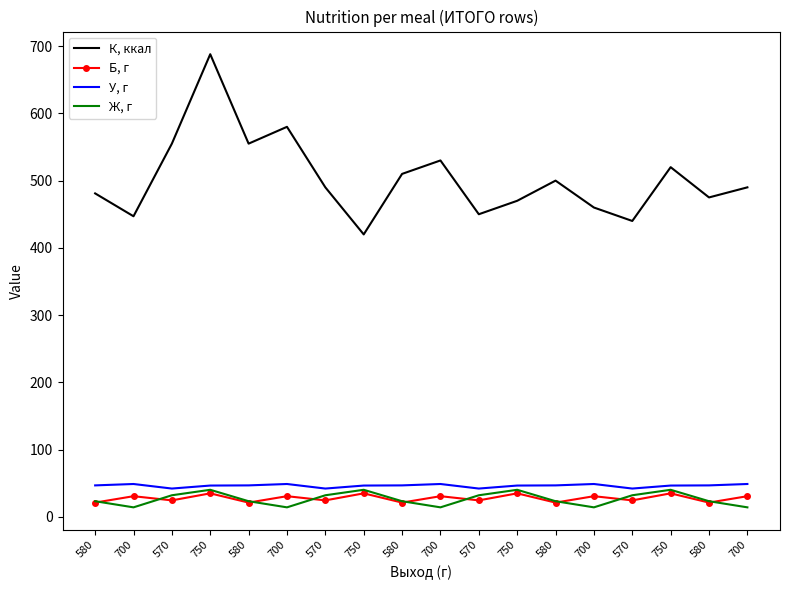

Reading left to right, what are all the values shown in this chart?

К, ккал: 580=481.0	700=447.0	570=555.0	750=688.0	580=555.0	700=580.0	570=490.0	750=420.0	580=510.0	700=530.0	570=450.0	750=470.0	580=500.0	700=460.0	570=440.0	750=520.0	580=475.0	700=490.0
Б, г: 580=21.2	700=30.7	570=24.5	750=34.9	580=21.2	700=30.7	570=24.5	750=34.9	580=21.2	700=30.7	570=24.5	750=34.9	580=21.2	700=30.7	570=24.5	750=34.9	580=21.2	700=30.7
У, г: 580=46.8	700=48.8	570=42.1	750=46.5	580=46.8	700=48.8	570=42.1	750=46.5	580=46.8	700=48.8	570=42.1	750=46.5	580=46.8	700=48.8	570=42.1	750=46.5	580=46.8	700=48.8
Ж, г: 580=23.2	700=14.1	570=32.1	750=40.2	580=23.2	700=14.1	570=32.1	750=40.2	580=23.2	700=14.1	570=32.1	750=40.2	580=23.2	700=14.1	570=32.1	750=40.2	580=23.2	700=14.1